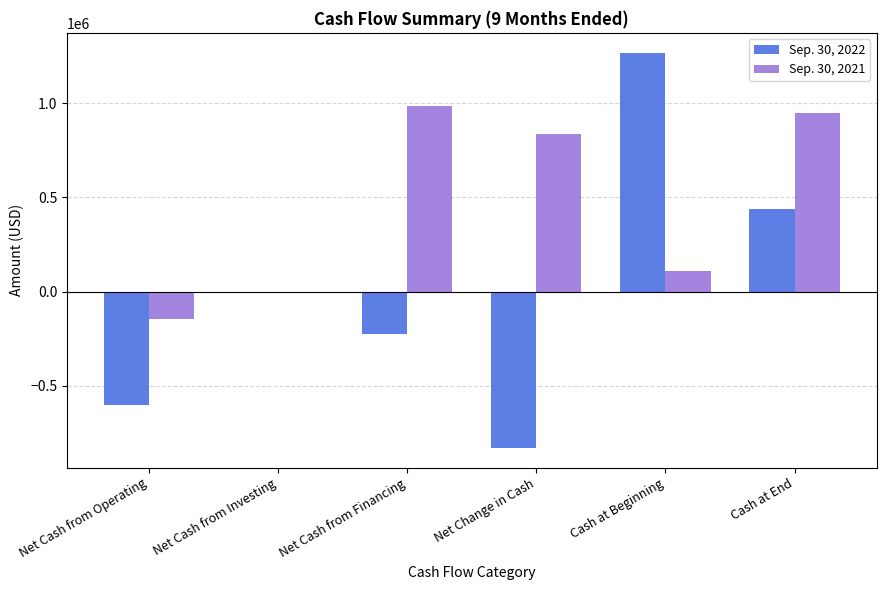

What is the total value across all series at Net Cash from Operating?

-749451